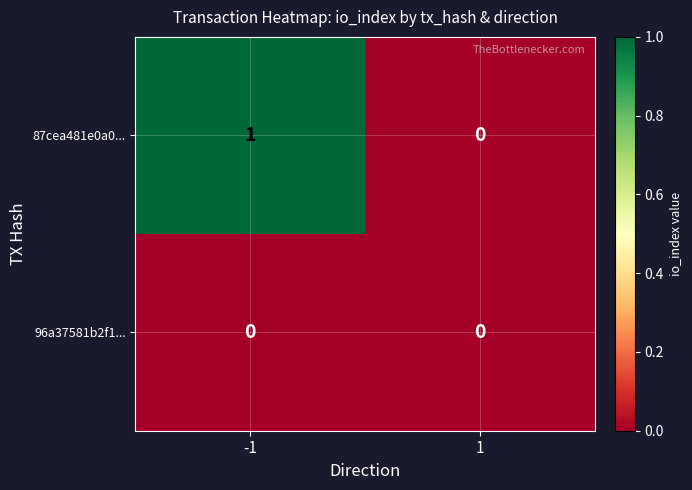

Is it true that 87cea481e0a0... equals 0 at 1?

True